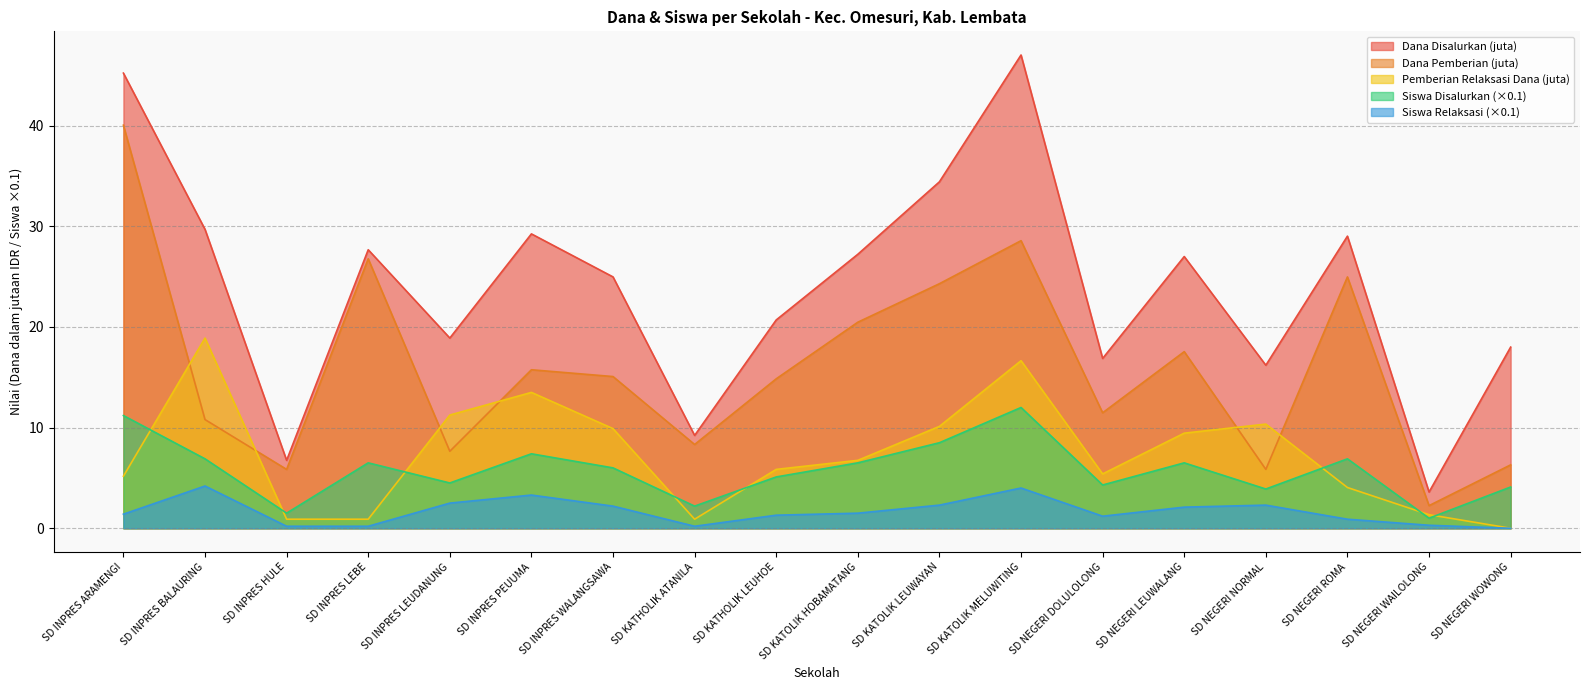

What is the value of the Siswa Disalurkan point at the 16th from the left?

6.9